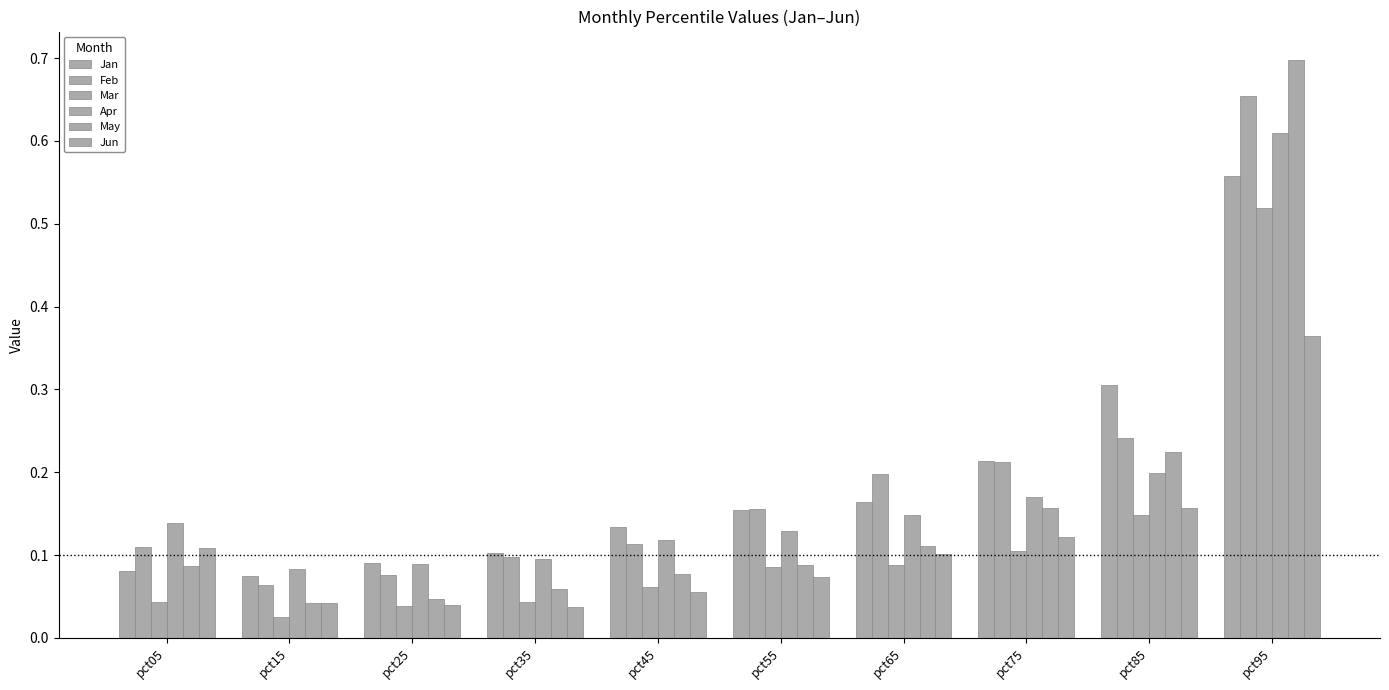

What is the sum of the May values at pct75 and pct25?

0.2